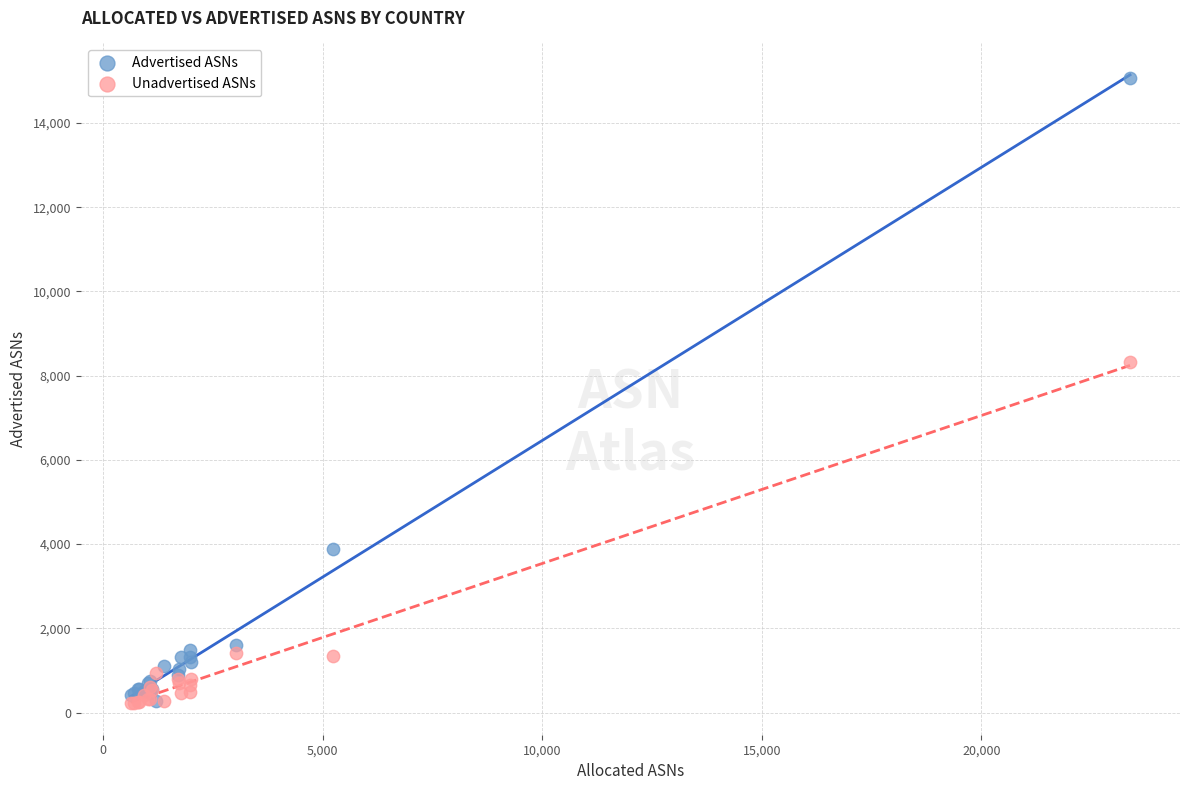

Across all series, what Y value is closest to 7644?

8319